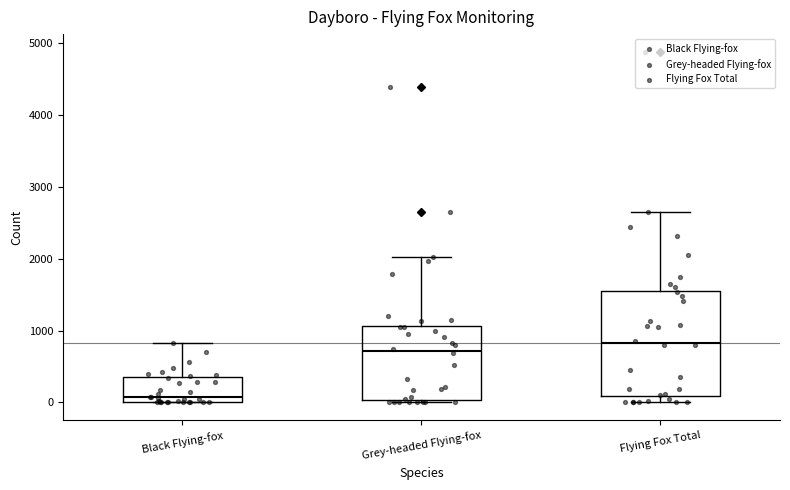

Which box is the tallest, from its lower edge to its upper edge?

Flying Fox Total